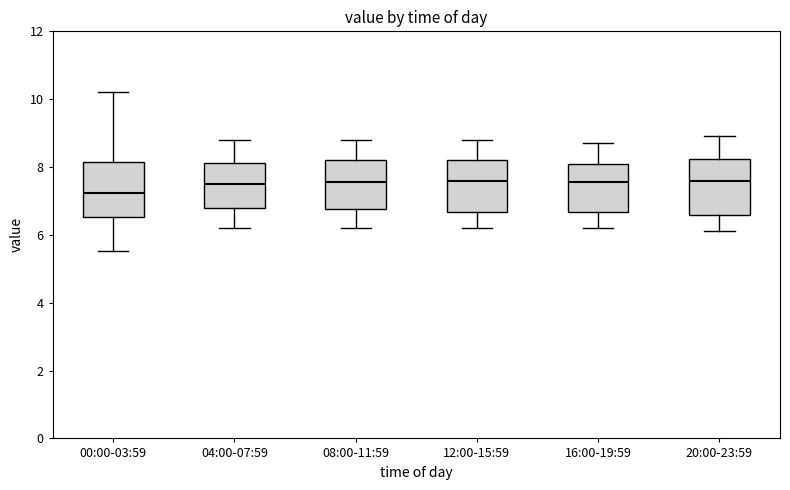

Which box has the lowest median line?

00:00-03:59